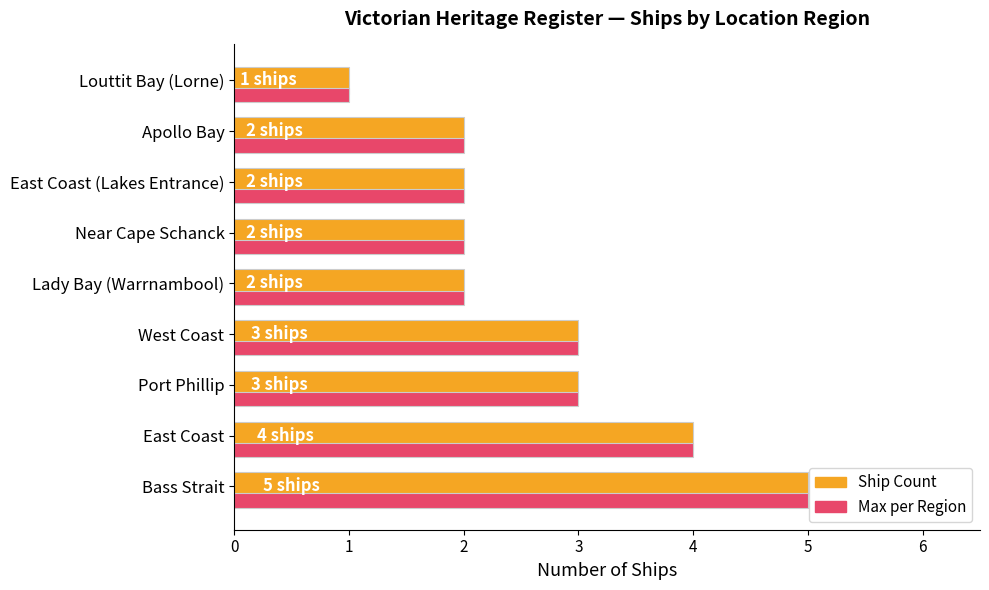

At which category is the sum across all series the highest?

Bass Strait